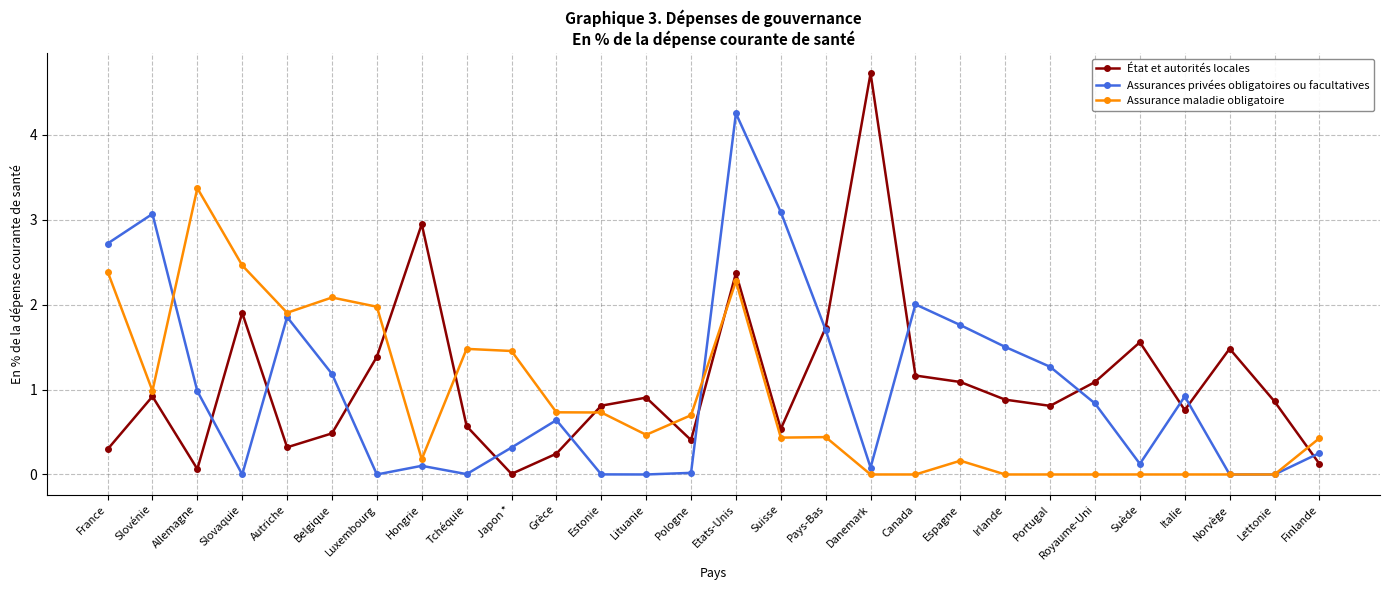

What is the highest value of the État et autorités locales series?

4.7